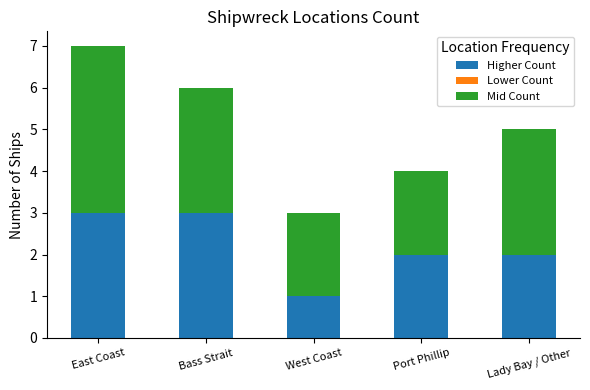

Which category has the lowest value in the Higher Count series?

West Coast